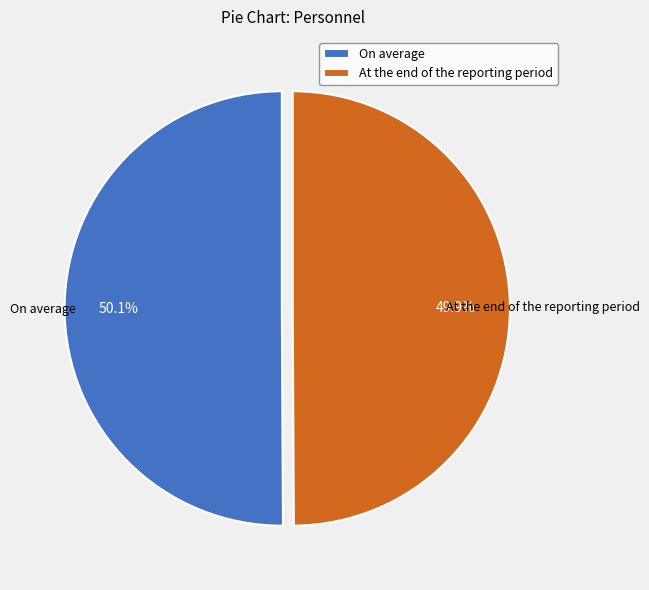

Combined, what portion of the pie is At the end of the reporting period and On average?

100.0%